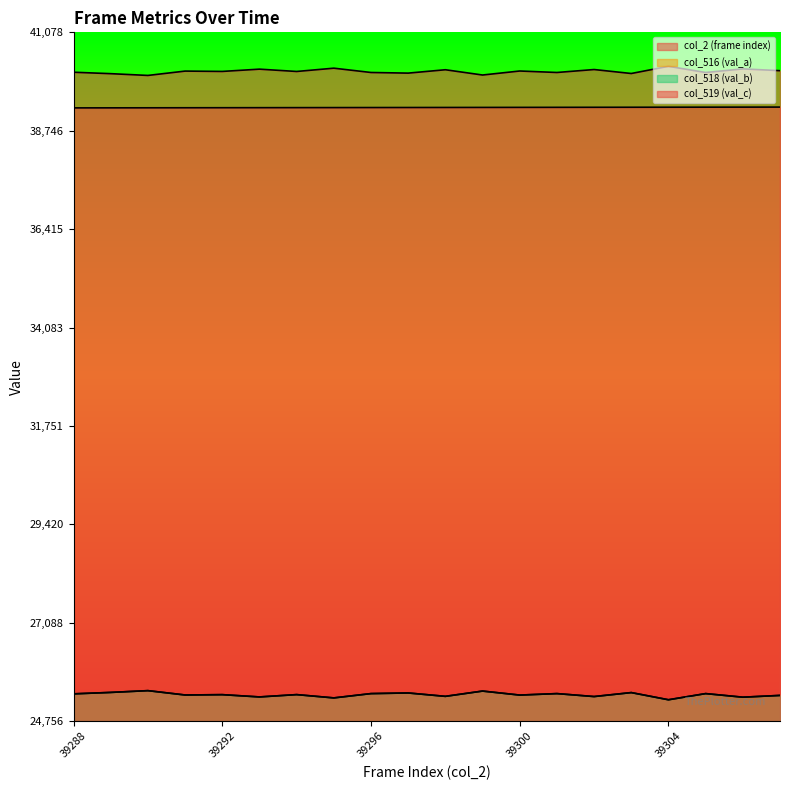

At which label does col_518 (val_b) reach its minimum?

39304